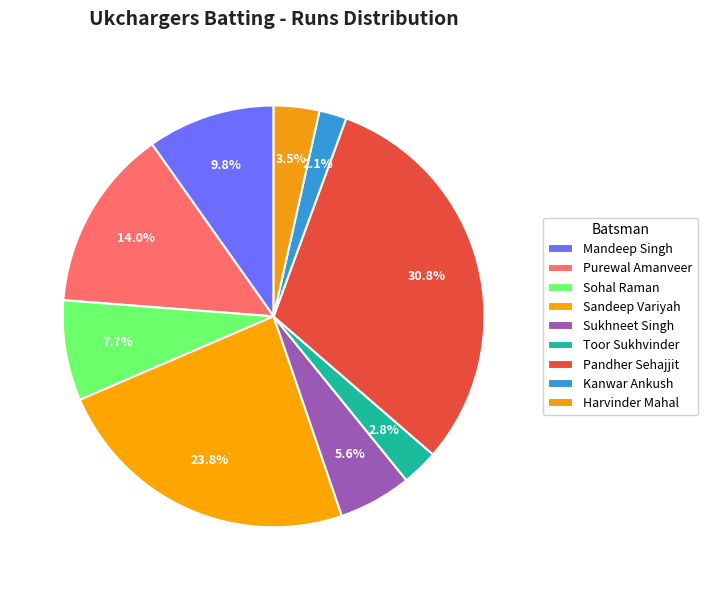

True or false: Sukhneet Singh accounts for 6% of the total.

True